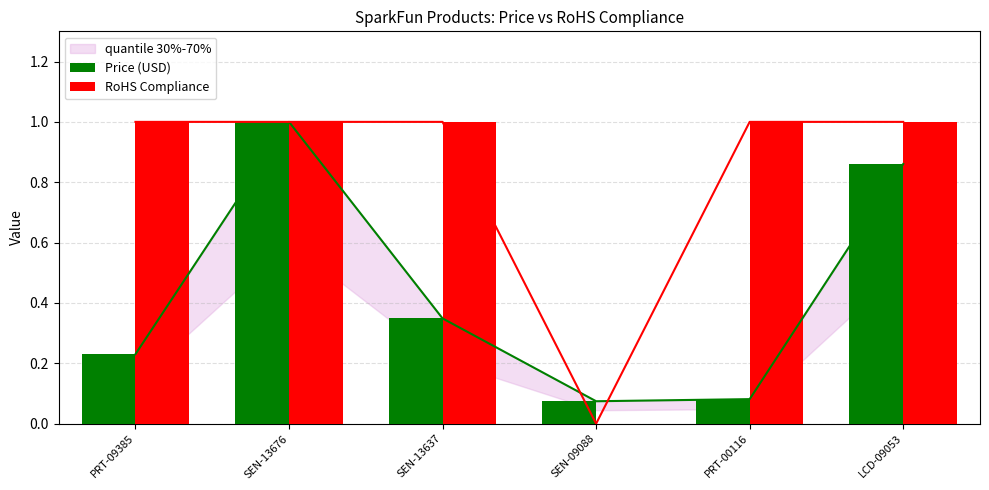

How many values in RoHS Compliance are above zero?

5